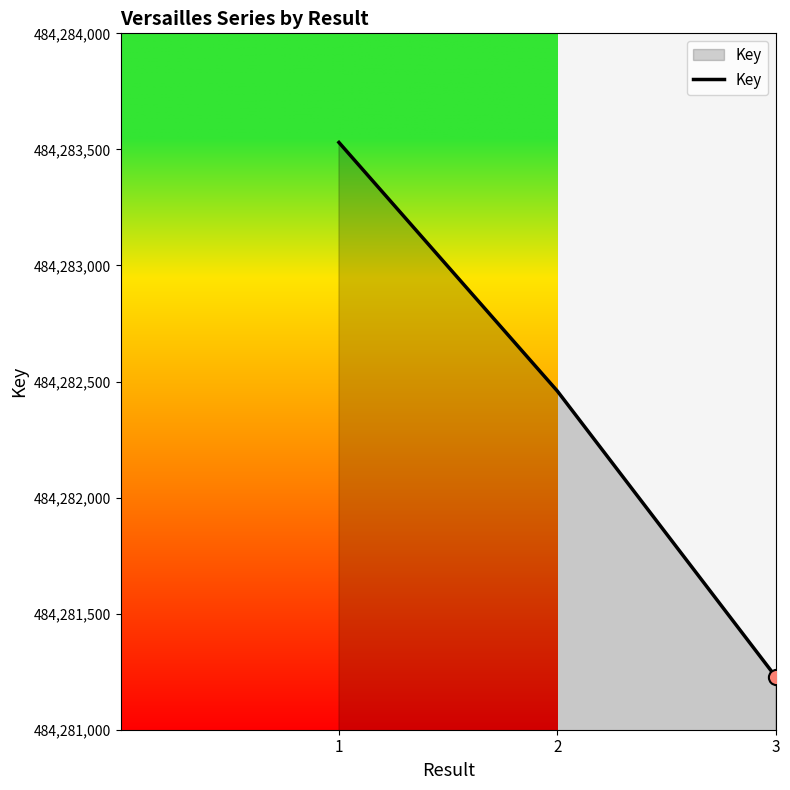

Between 3 and 2, which is larger?

2